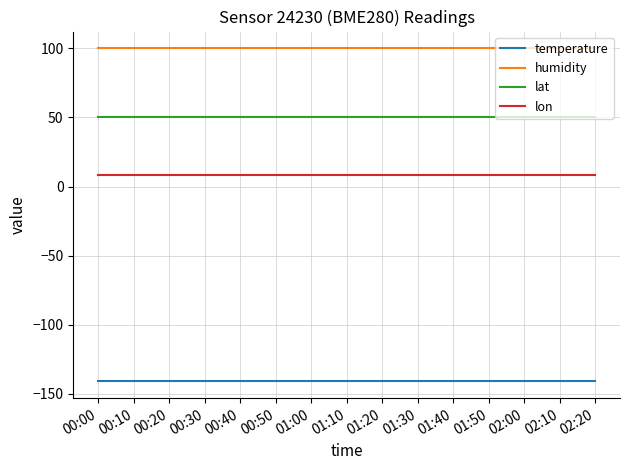

What is the maximum value shown in the chart?

100.0